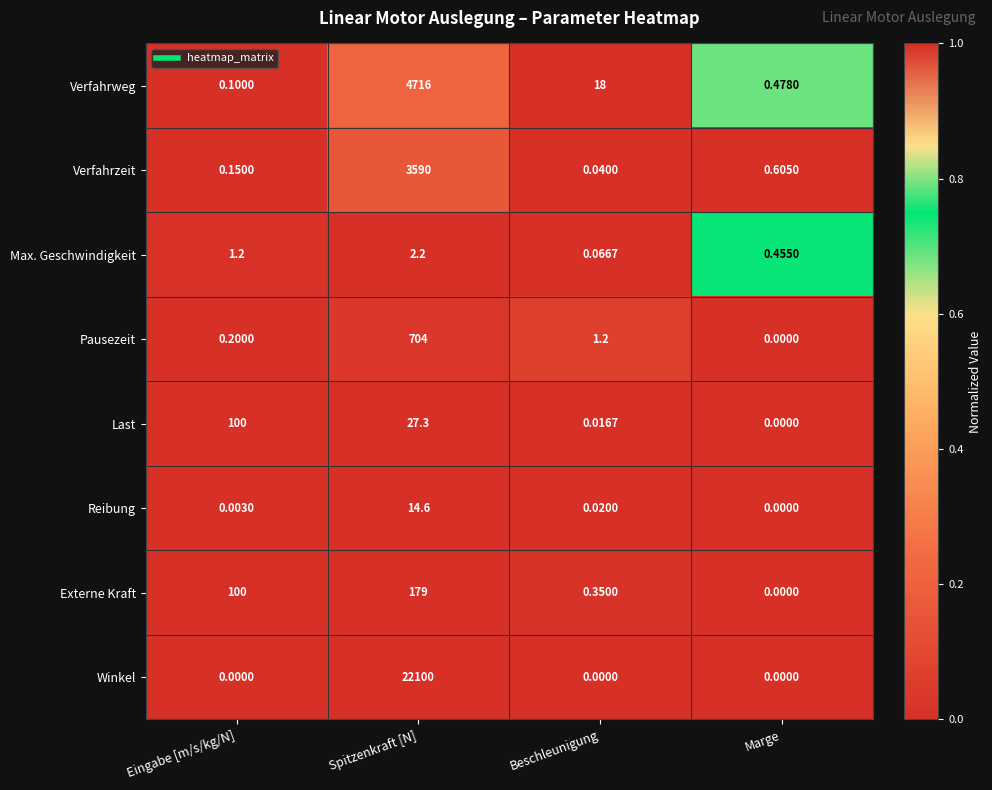

How many data points does each series have?

4